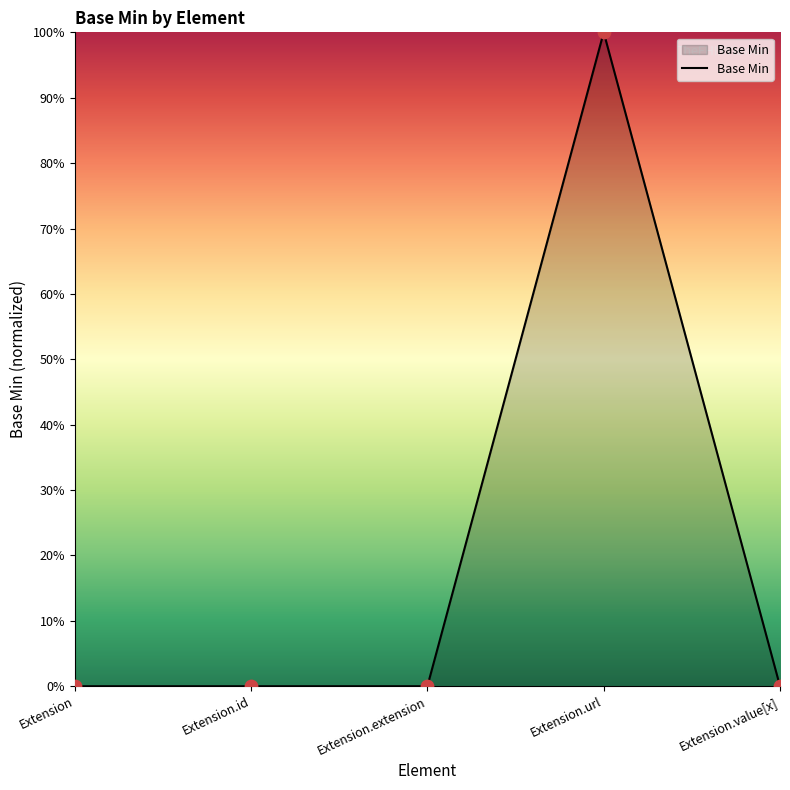

Between Extension.id and Extension.extension, which is larger?

Extension.id